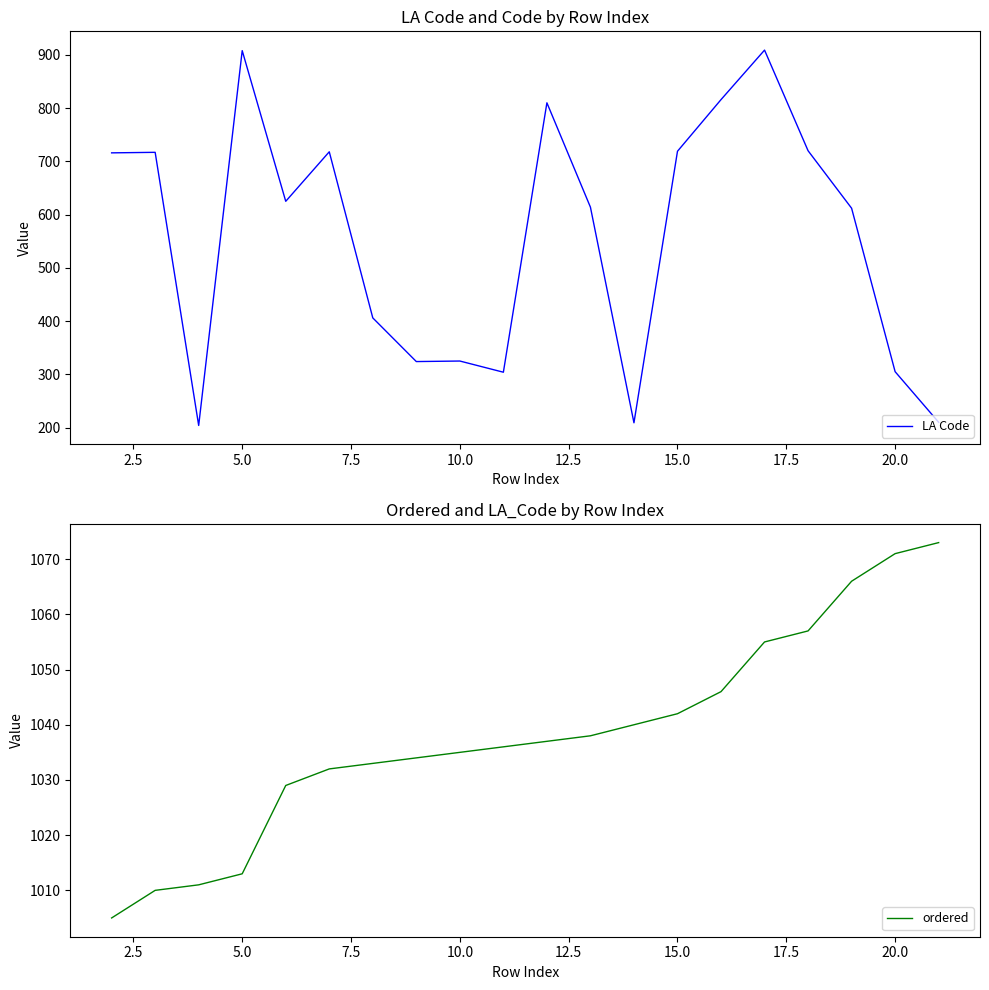

What is the lowest value of the LA Code series?

204